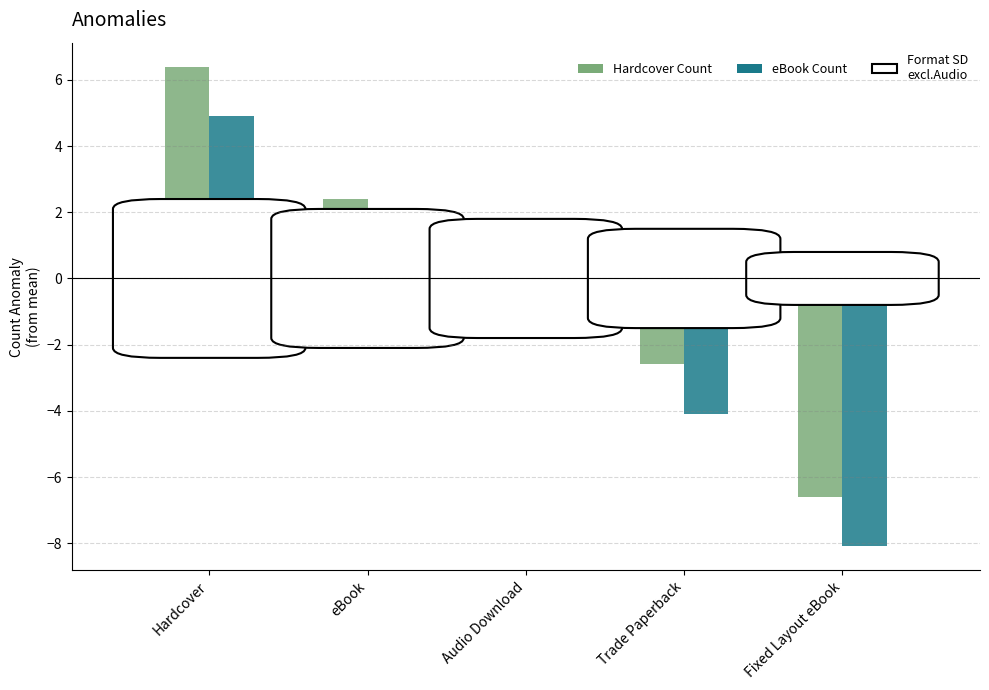

What is the label of the 2nd bar from the right?

Trade Paperback